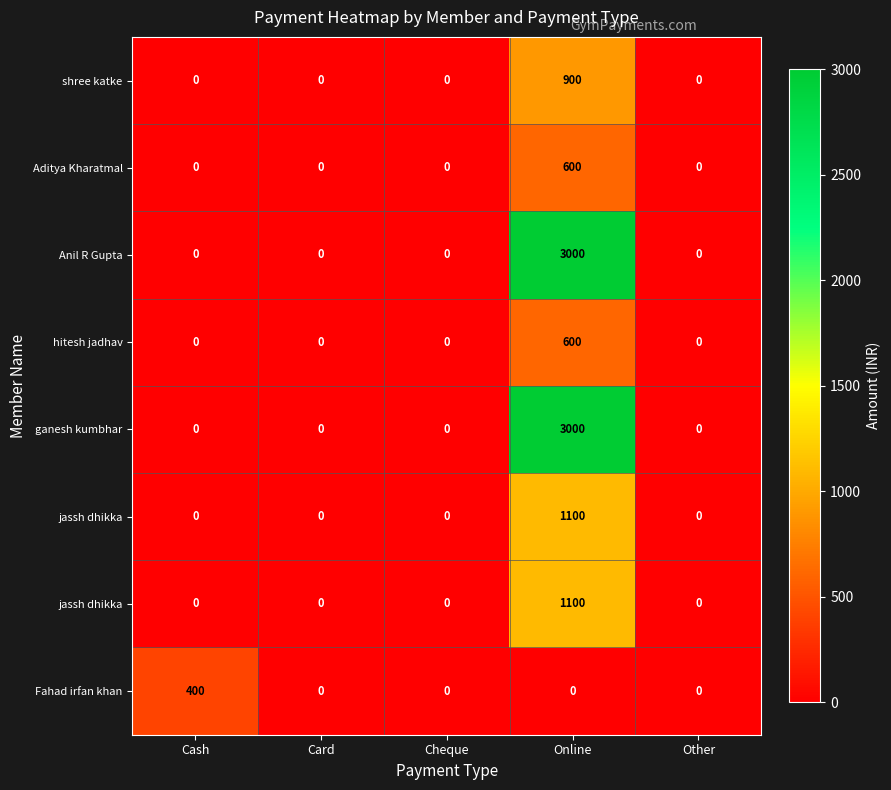

Which has a higher value, Online or Cheque?

Online